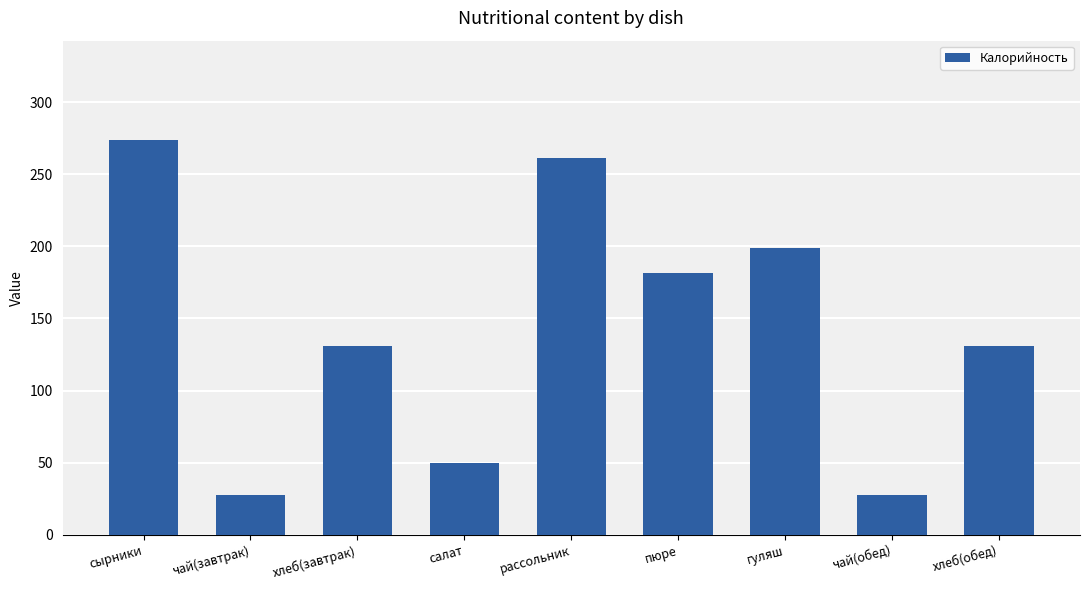

How many bars are there in total?

9